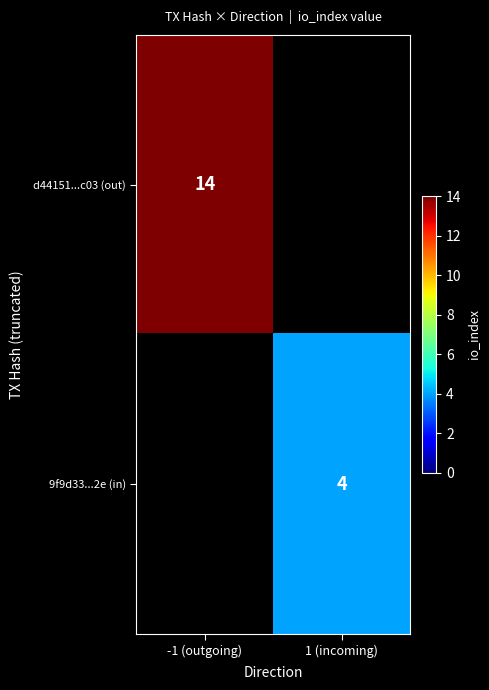

Is it true that d44151...c03 (out) equals 6 at -1 (outgoing)?

False